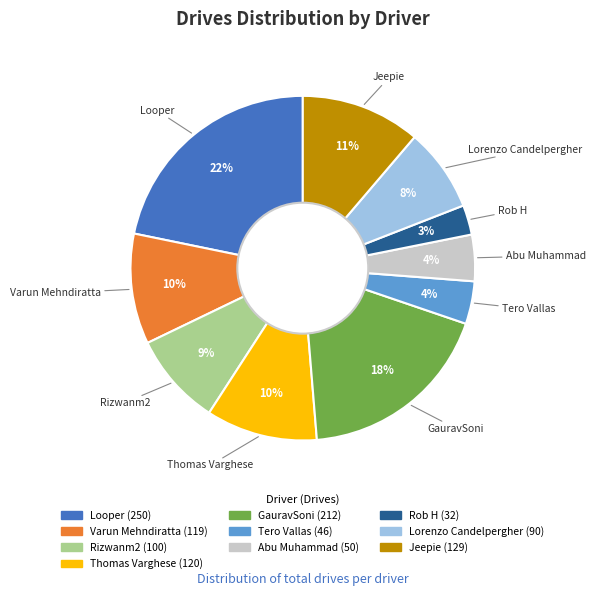

True or false: Jeepie accounts for 11% of the total.

True